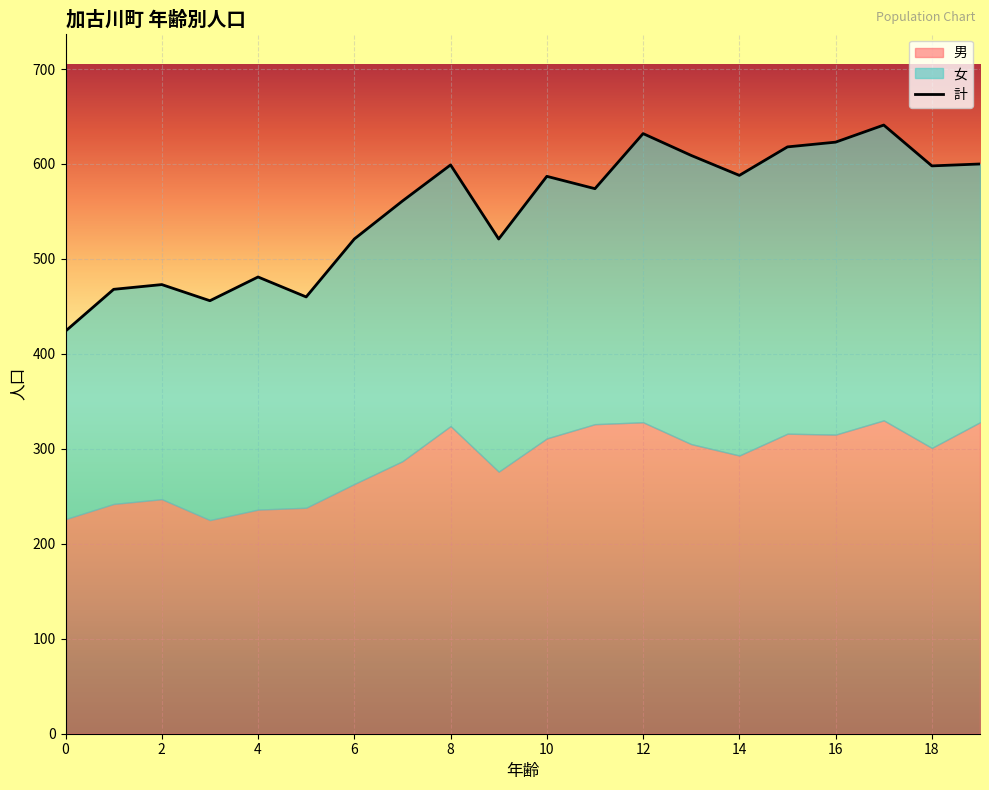

What is the value of the 計 point at the 14th from the left?

609